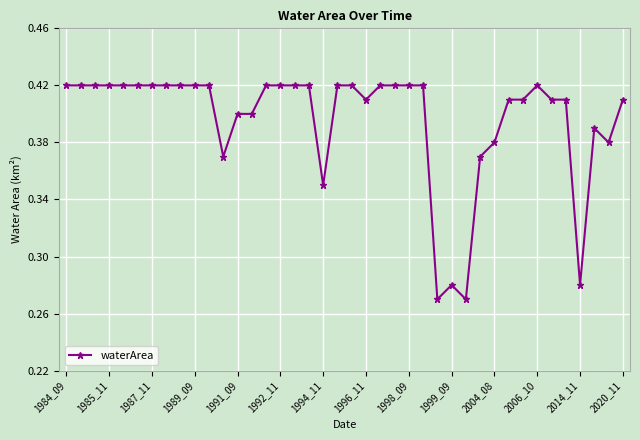

True or false: there are more than 1 points higher than both neighbors.

True